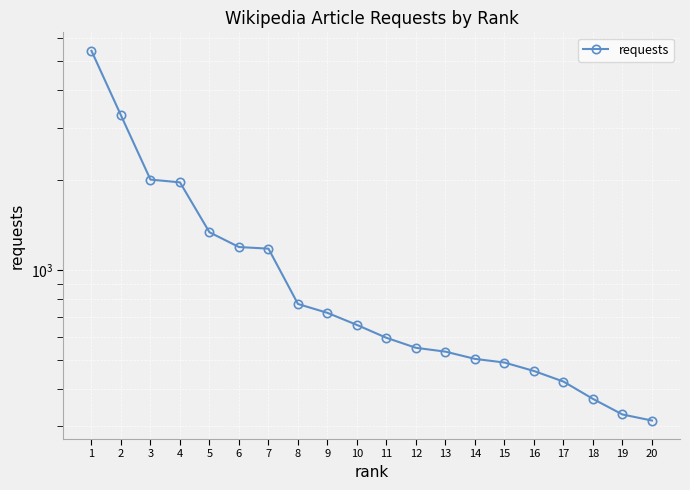

Reading right to left, what are all the values shown in this chart?

314	329	371	424	460	491	505	534	550	594	656	720	771	1181	1196	1340	1969	2011	3300	5426